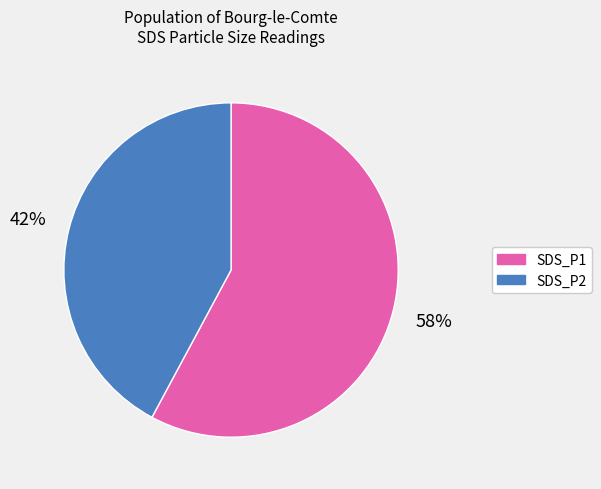

Which has a higher value, SDS_P1 or SDS_P2?

SDS_P1